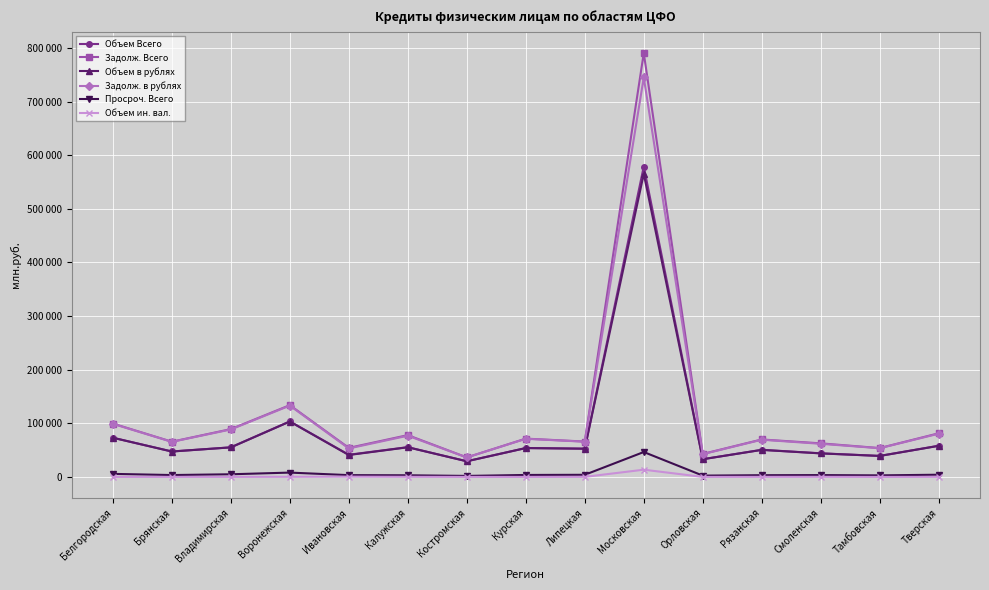

At which label does Объем в рублях first exceed 52620?

Белгородская